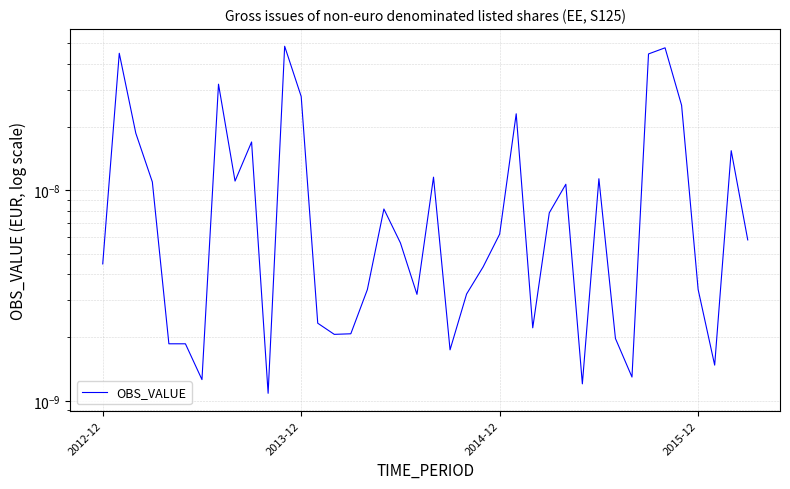

List the labels in order of value, largest first.

11, 34, 2013-12, 33, 7, 12, 35, 25, 2014-12, 9, 38, 20, 30, 8, 2015-12, 28, 17, 27, 24, 39, 18, 2012-12, 23, 36, 16, 22, 19, 13, 26, 15, 14, 31, 4, 5, 21, 37, 32, 6, 29, 10